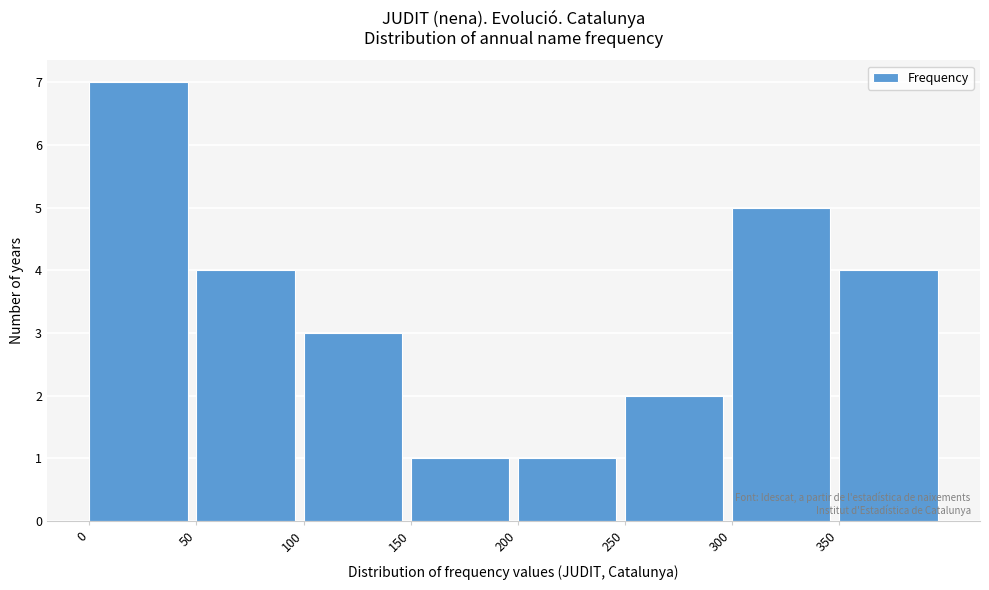

Reading left to right, list every bar in this chart as the range it spans on the x-axis followed by its height. The values are not printed on the chart, so give them approximately, as read against the axis.

0 to 50: 7
50 to 100: 4
100 to 150: 3
150 to 200: 1
200 to 250: 1
250 to 300: 2
300 to 350: 5
350 to 400: 4